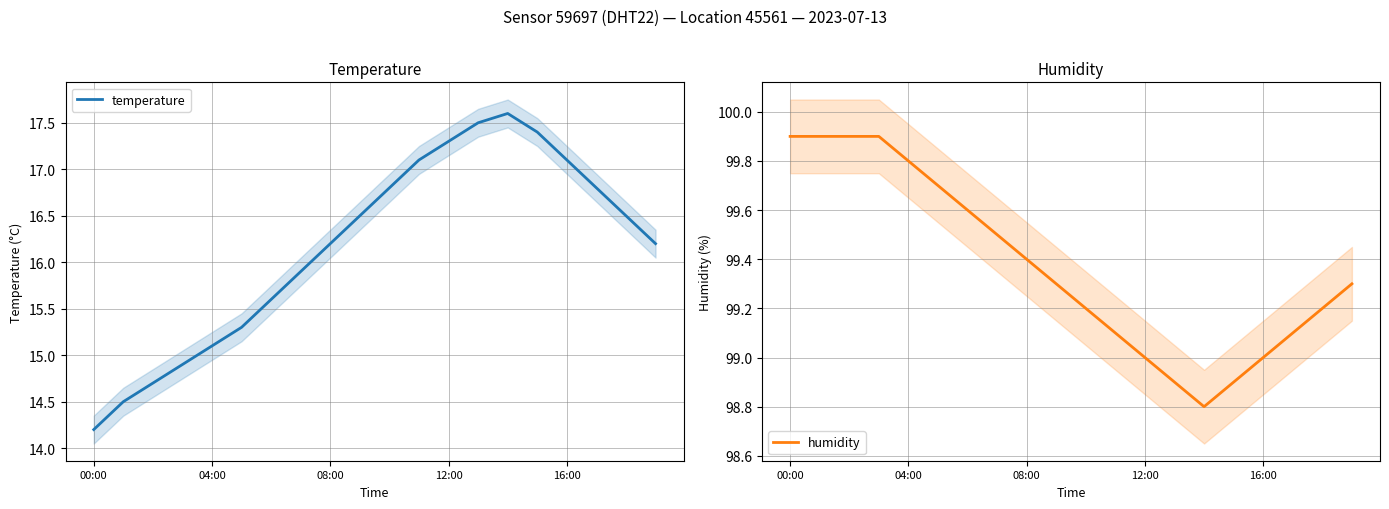

Reading left to right, what are all the values shown in this chart?

temperature: 14.2	14.5	14.7	14.9	15.1	15.3	15.6	15.9	16.2	16.5	16.8	17.1	17.3	17.5	17.6	17.4	17.1	16.8	16.5	16.2
humidity: 99.9	99.9	99.9	99.9	99.8	99.7	99.6	99.5	99.4	99.3	99.2	99.1	99.0	98.9	98.8	98.9	99.0	99.1	99.2	99.3